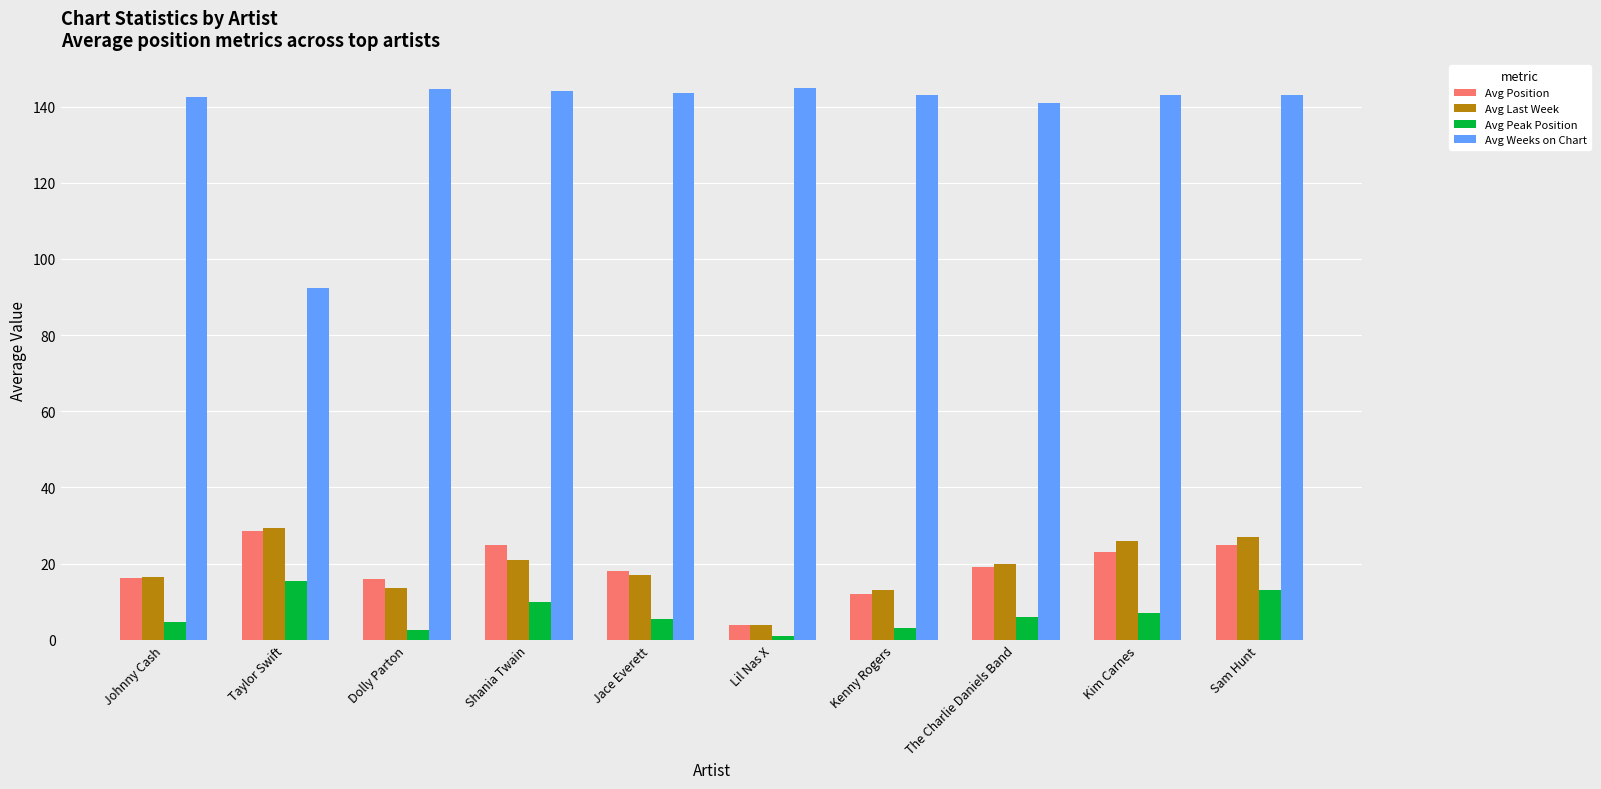

How many distinct data groups are displayed?

4